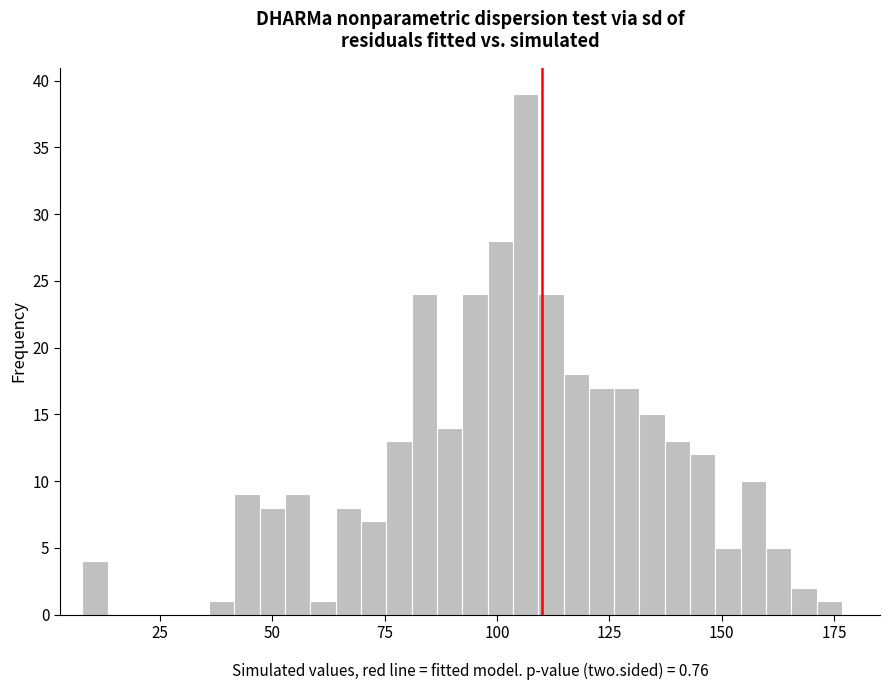

Around what value on the x-axis is the tallest bar? Give the approximate position of its centre, as read against the axis.

105